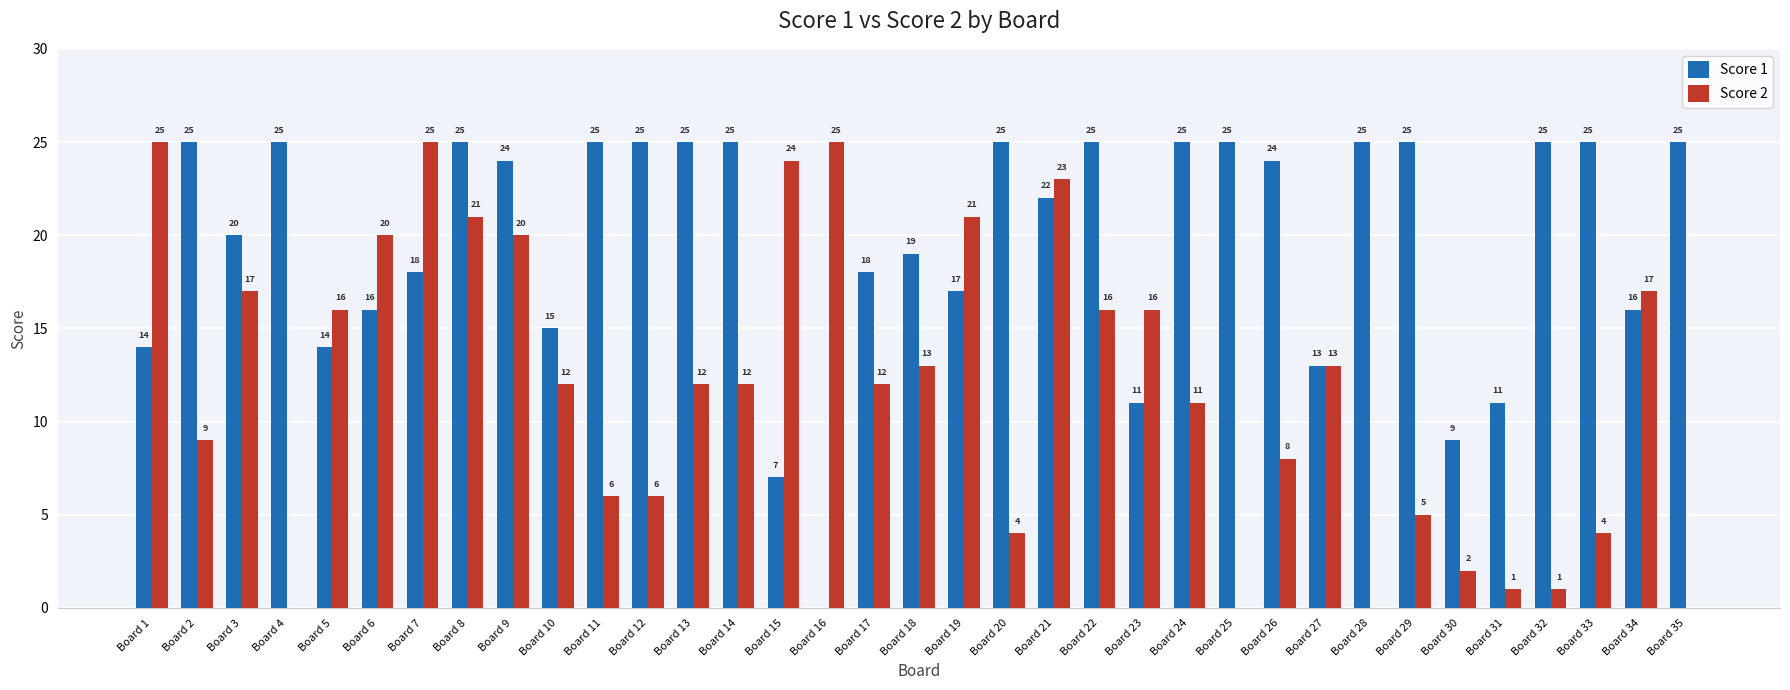

Which series has the largest total across all categories?

Score 1